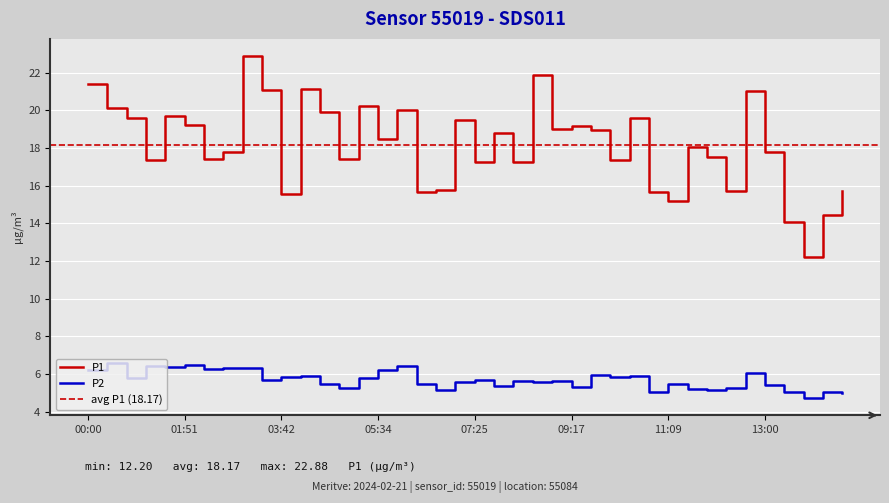

What are all the series names shown in the legend?

P1, P2